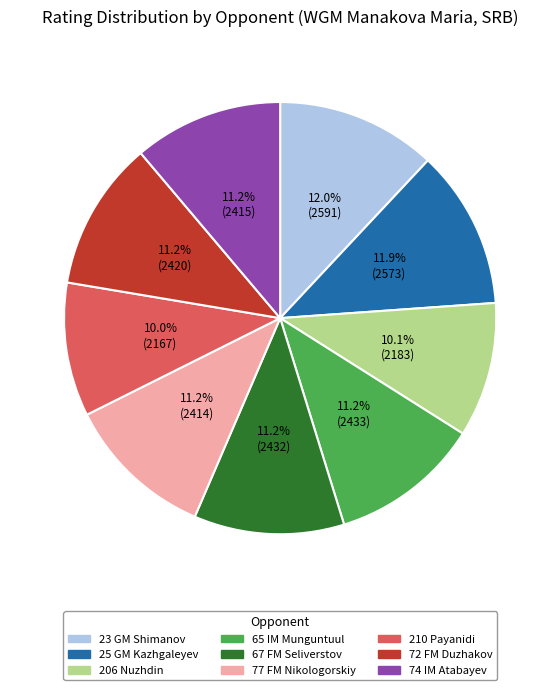

Approximately how many times larger is the value at 67 FM Seliverstov compared to 74 IM Atabayev?

1.0